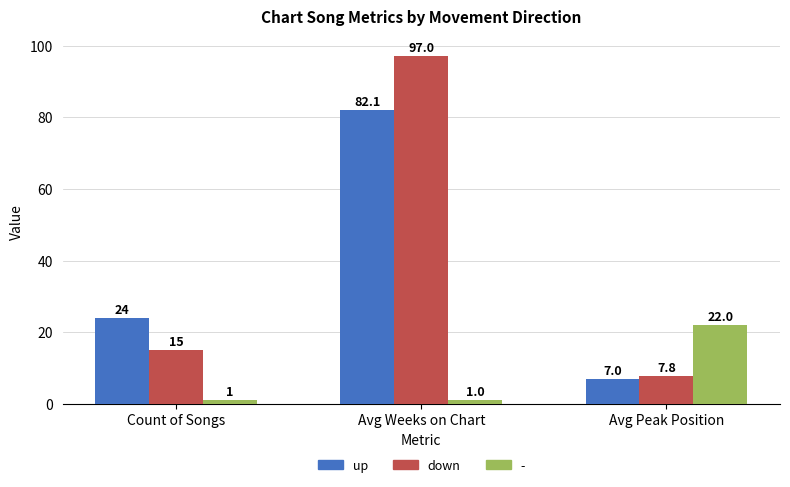

How many categories are shown in the chart?

3